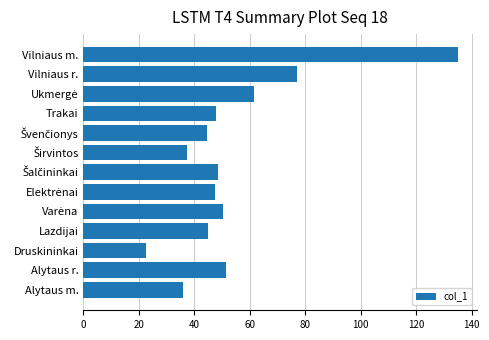

Read the value at Trakai.

47.8